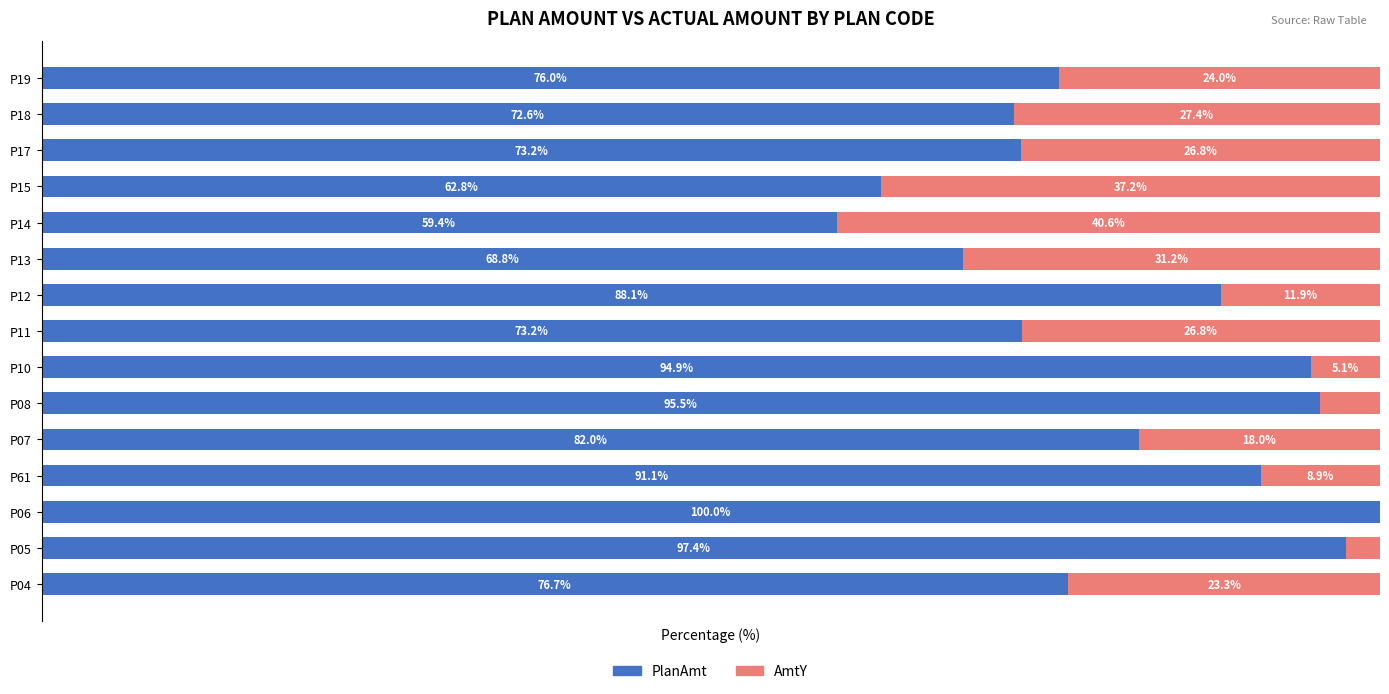

At which label is PlanAmt closest to 79?

P04